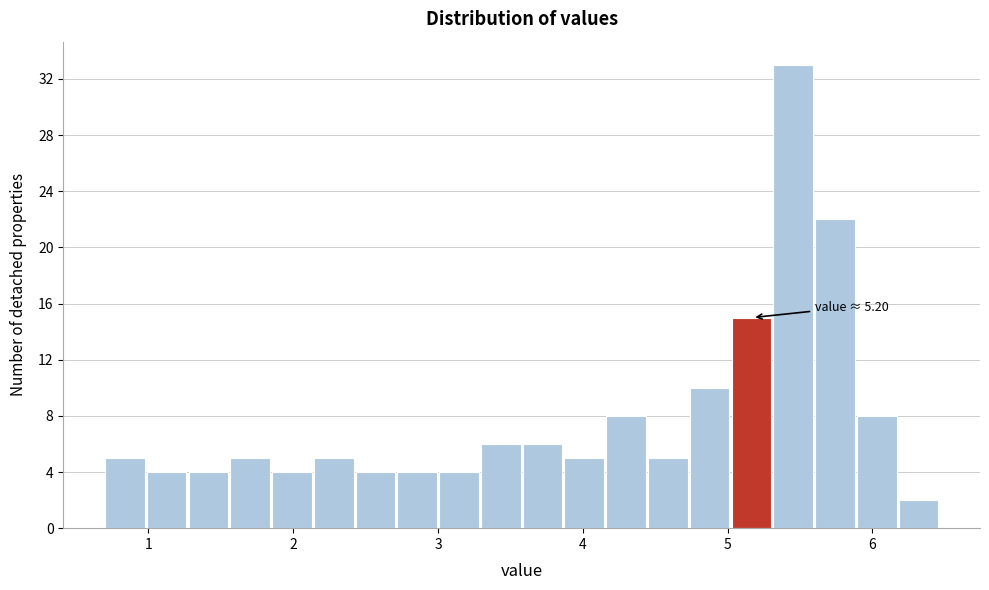

Around what value on the x-axis is the tallest bar? Give the approximate position of its centre, as read against the axis.

5.5